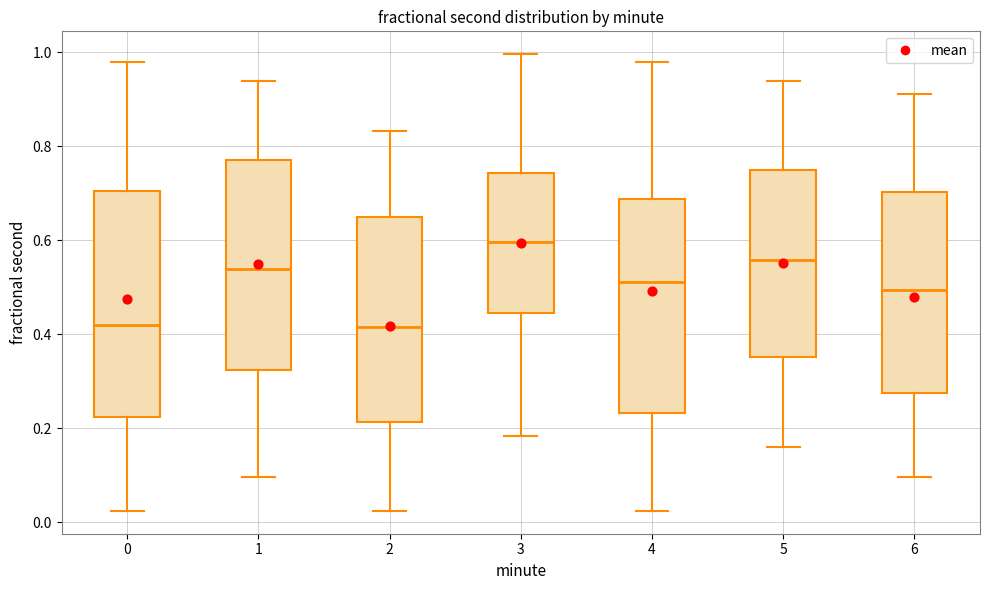

Reading left to right, read every box against the y-axis: the position of its median line, the range the box covers, and the ends of its whiskers. The values are not printed on the chart, so give them approximately, as read against the axis.

0: median 0.42, box 0.22 to 0.70, whiskers 0.02 to 0.98
1: median 0.54, box 0.32 to 0.78, whiskers 0.10 to 0.94
2: median 0.42, box 0.22 to 0.66, whiskers 0.02 to 0.84
3: median 0.60, box 0.44 to 0.74, whiskers 0.18 to 1.00
4: median 0.52, box 0.24 to 0.68, whiskers 0.02 to 0.98
5: median 0.56, box 0.36 to 0.74, whiskers 0.16 to 0.94
6: median 0.50, box 0.28 to 0.70, whiskers 0.10 to 0.92